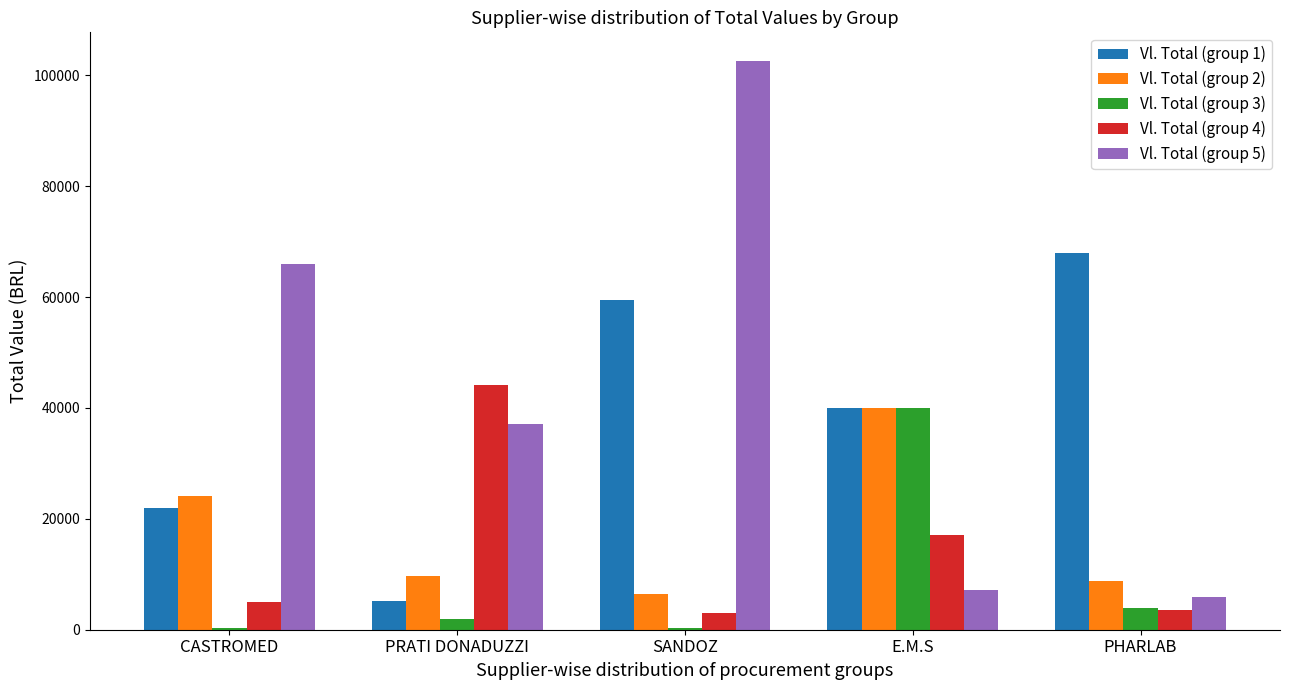

What is the total value across all series at E.M.S?

144150.0